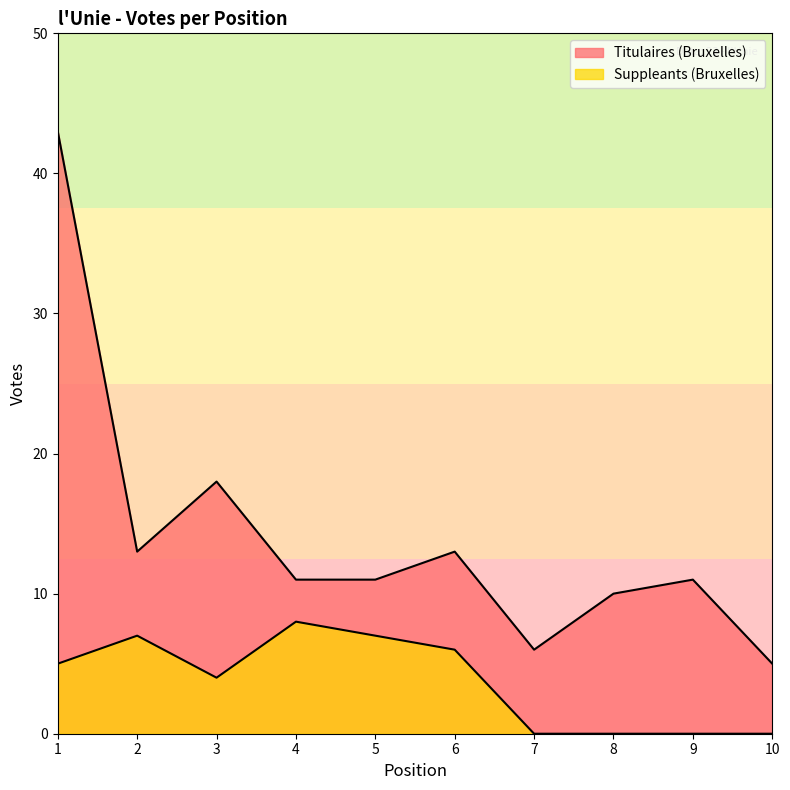

Rank the categories by Titulaires (Bruxelles) value from highest to lowest.

1, 3, 2, 6, 4, 5, 9, 8, 7, 10